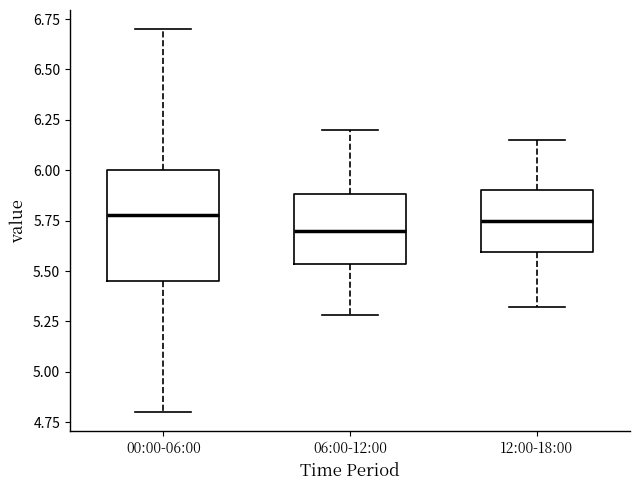

Reading left to right, transcribe this box plot: for each box, give where its median line is, the range the box spans, and where its two whiskers end, as read against the y-axis. The values are not printed on the chart, so give them approximately, as read against the axis.

00:00-06:00: median 5.80, box 5.45 to 6.00, whiskers 4.80 to 6.70
06:00-12:00: median 5.70, box 5.55 to 5.90, whiskers 5.30 to 6.20
12:00-18:00: median 5.75, box 5.60 to 5.90, whiskers 5.30 to 6.15